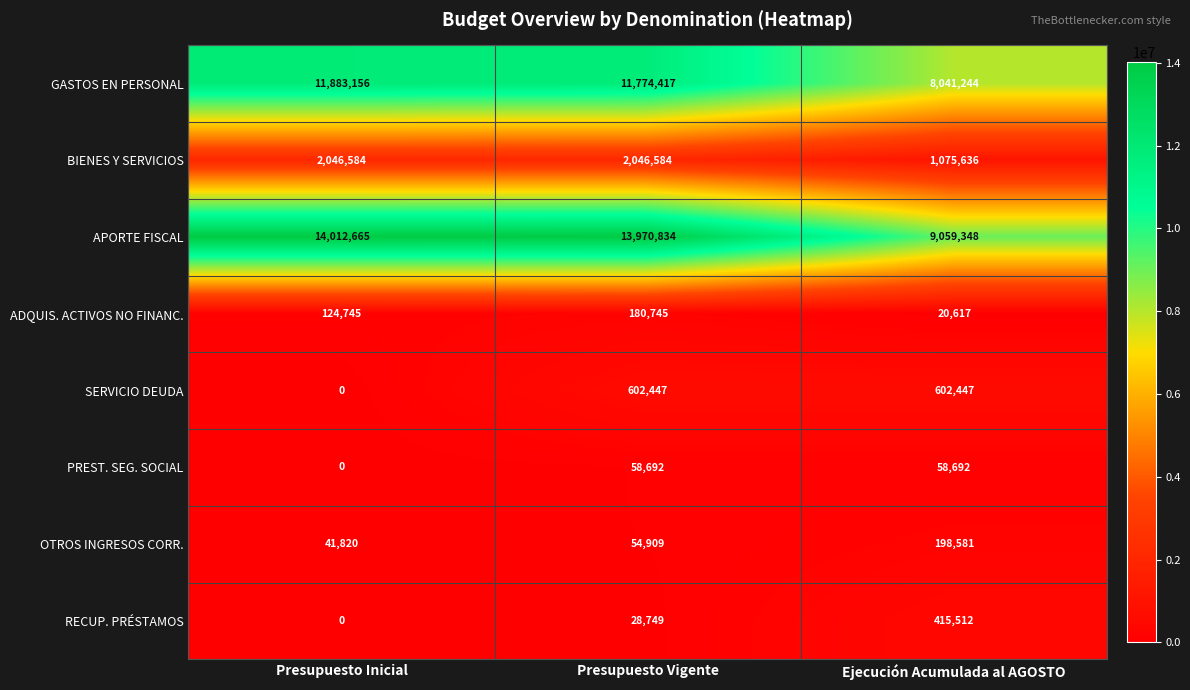

At which label does RECUP. PRÉSTAMOS reach its minimum?

Presupuesto Inicial